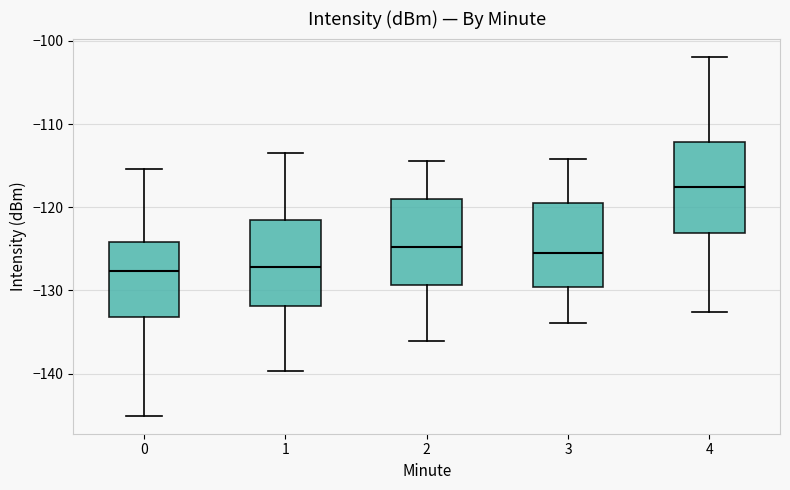

Where is the upper edge of the box at x = 3 on the y-axis? The values are not printed on the chart, so give them approximately, as read against the axis.

-119